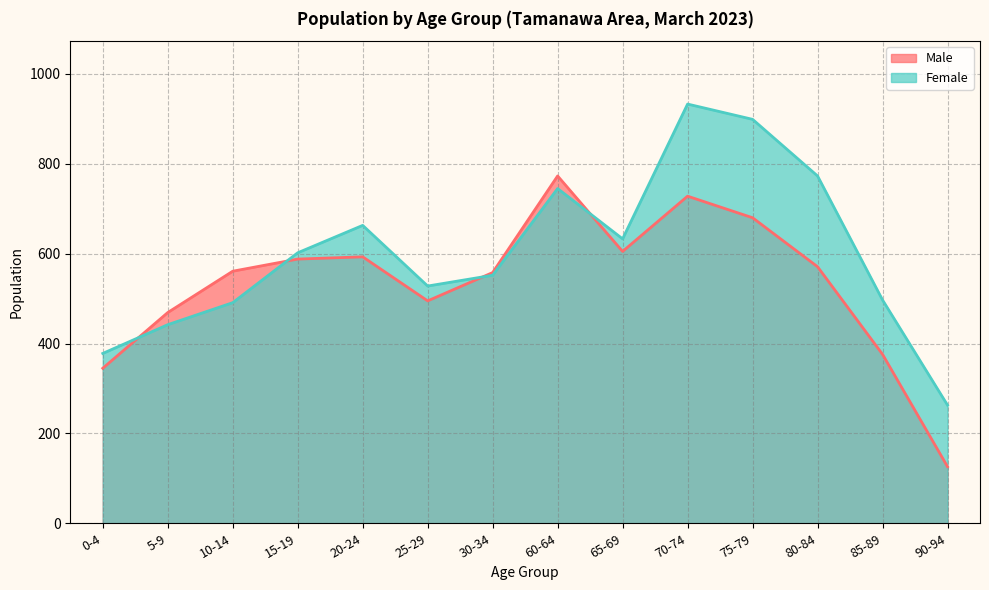

How many lines are shown in the chart?

2